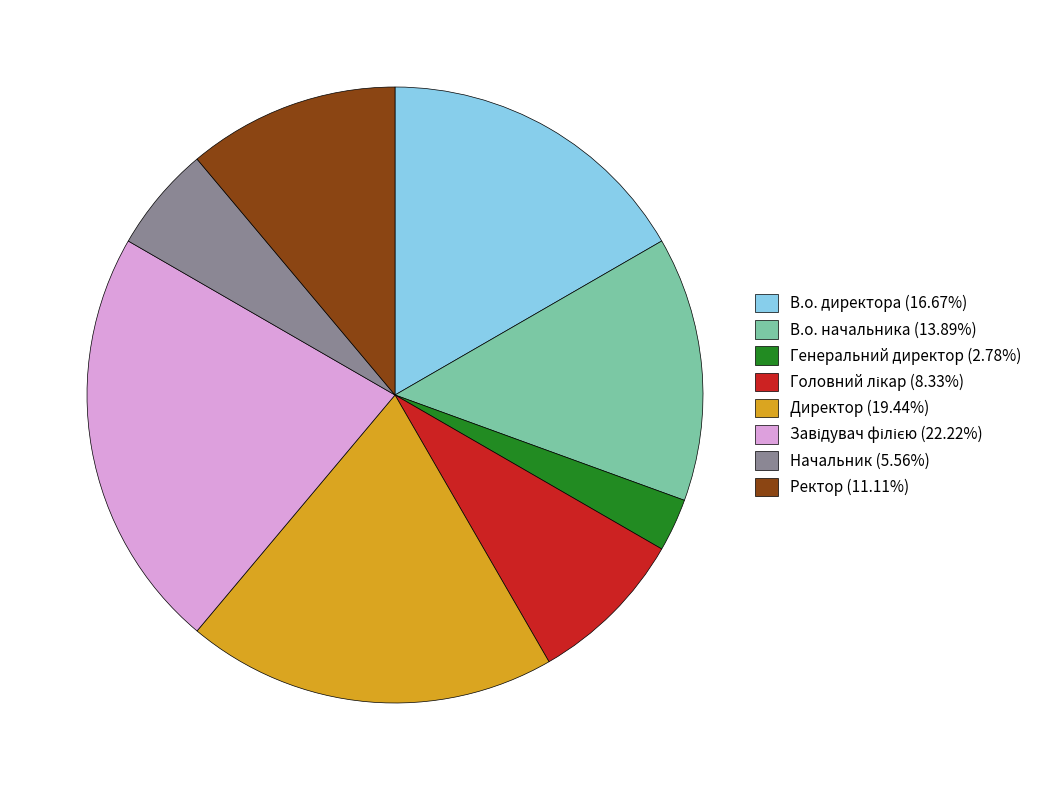

True or false: Генеральний директор accounts for 3% of the total.

True